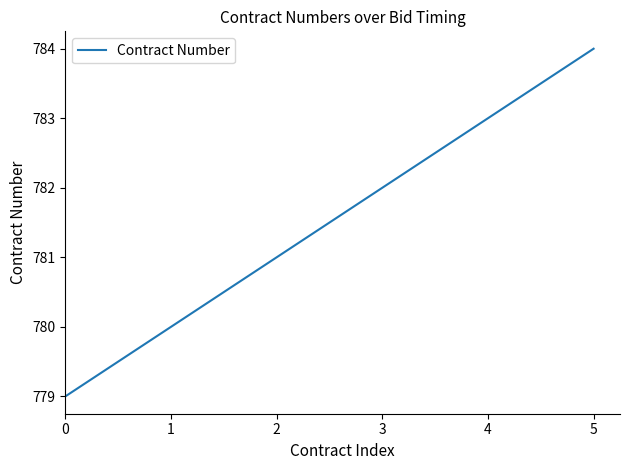

Which category has the highest value across all series?

5